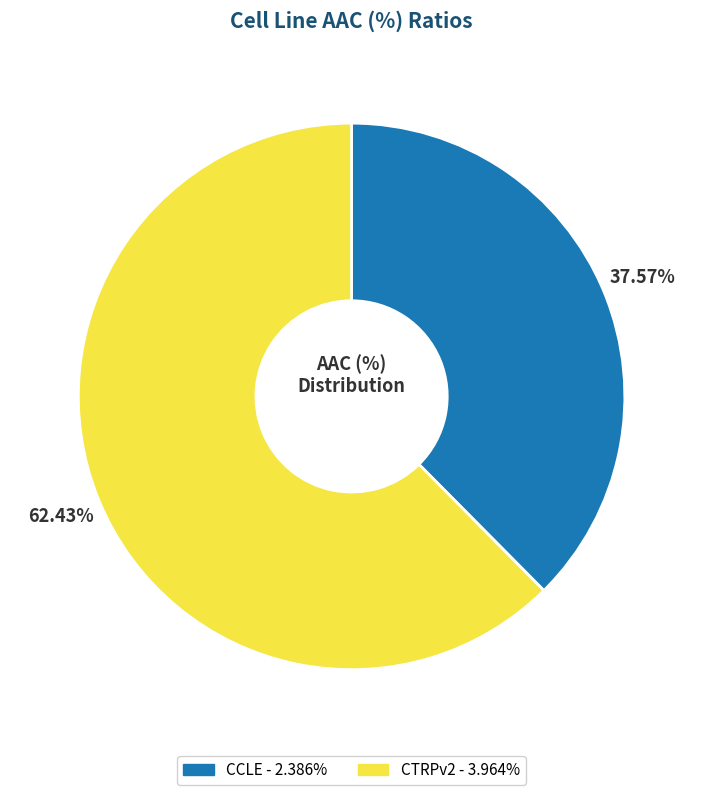

To the nearest percent, what portion does CCLE represent?

38%